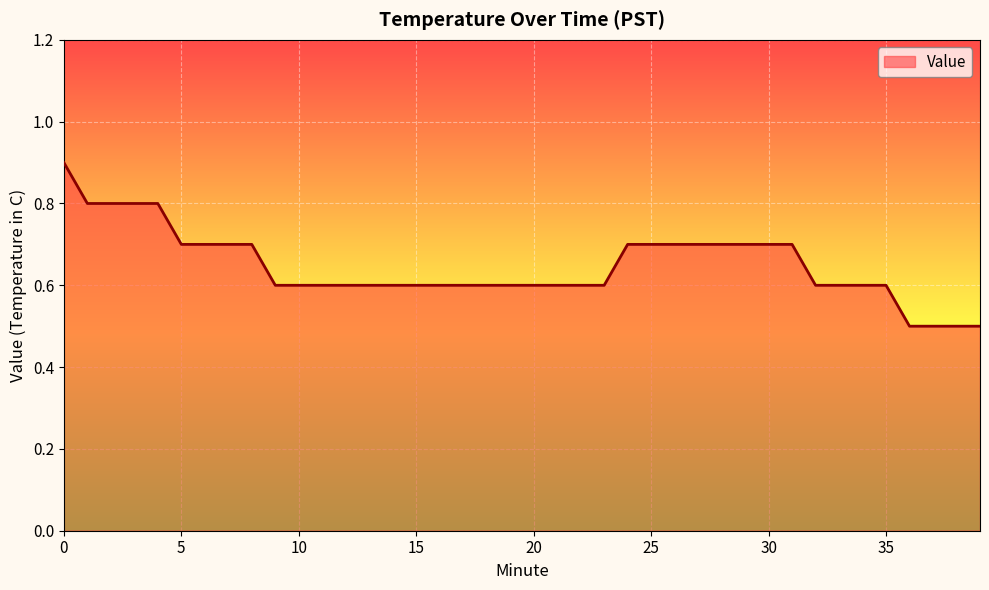

What is the maximum value shown in the chart?

0.9